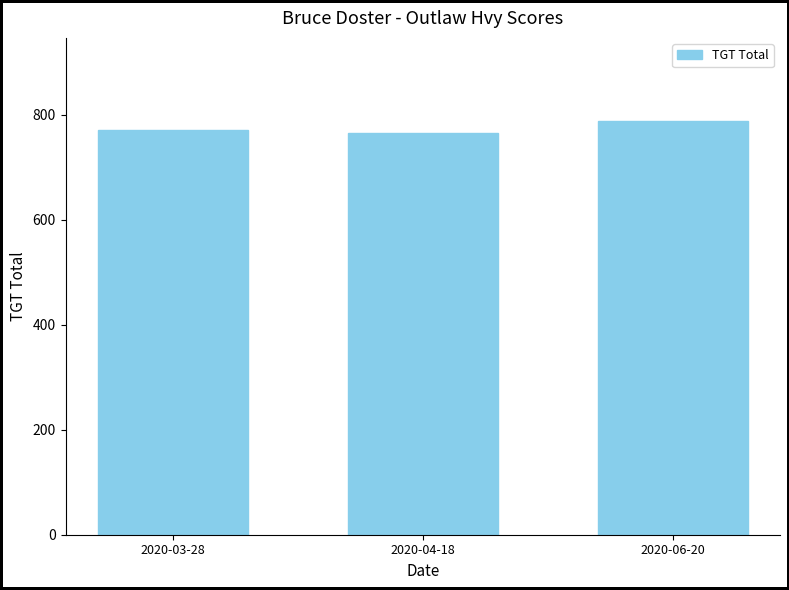

Reading left to right, what are all the values shown in this chart?

2020-03-28=771	2020-04-18=766	2020-06-20=789